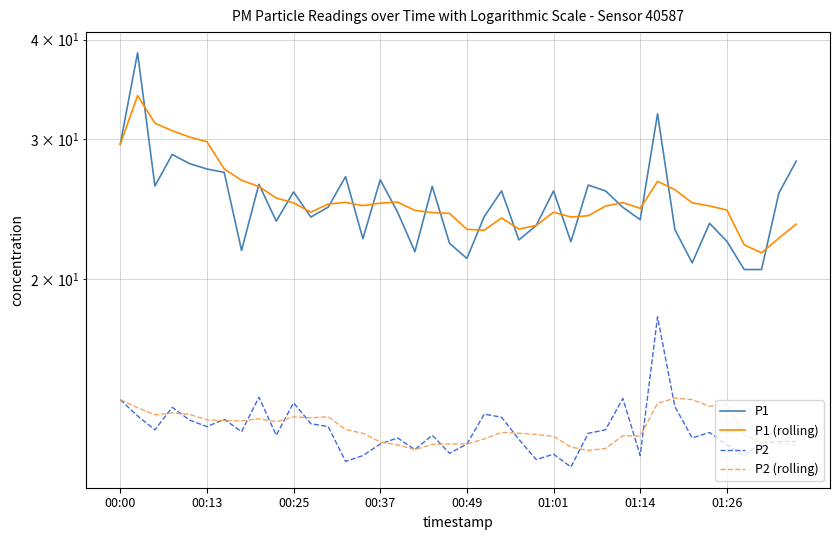

In P2, how many points are higher than both neighbors (excluding endpoints)?

11